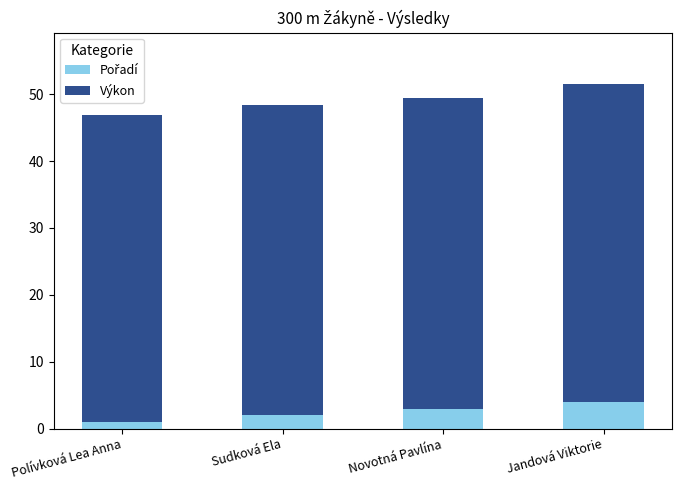

What is the difference between the second highest and minimum values in the Pořadí series?

2.0